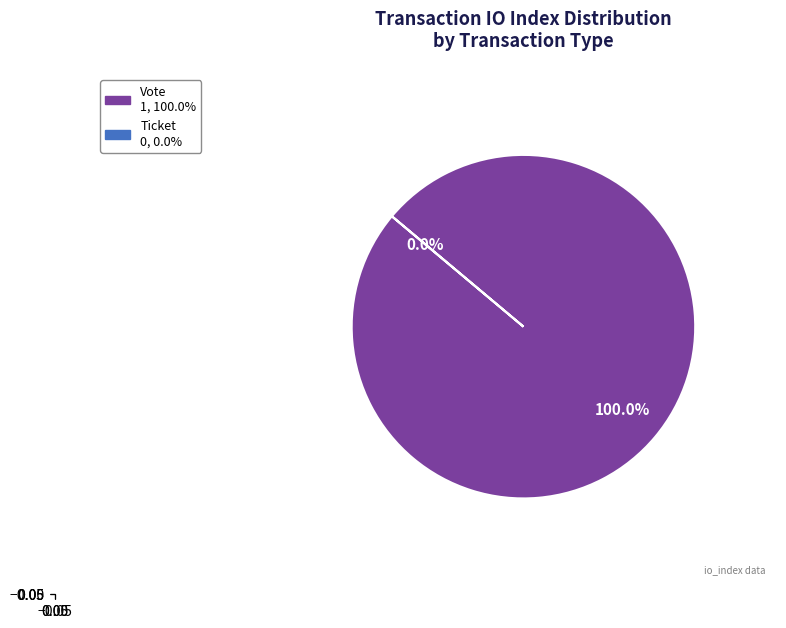

What is the smallest slice in the pie chart?

Ticket